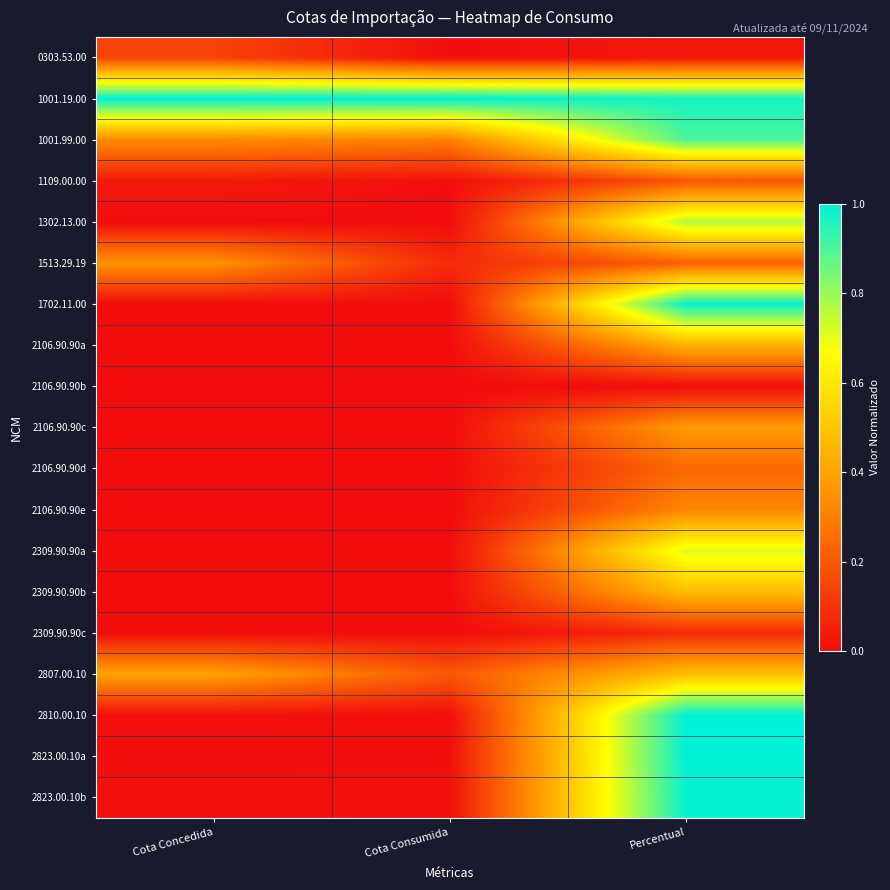

Reading right to left, extract all data points from this chart.

0303.53.00: Percentual=0.0	Cota Consumida=0.0	Cota Concedida=0.1
1001.19.00: Percentual=1.0	Cota Consumida=1.0	Cota Concedida=1.0
1001.99.00: Percentual=0.9	Cota Consumida=0.3	Cota Concedida=0.3
1109.00.00: Percentual=0.2	Cota Consumida=0.0	Cota Concedida=0.0
1302.13.00: Percentual=0.8	Cota Consumida=0.0	Cota Concedida=0.0
1513.29.19: Percentual=0.2	Cota Consumida=0.1	Cota Concedida=0.4
1702.11.00: Percentual=1.0	Cota Consumida=0.0	Cota Concedida=0.0
2106.90.90a: Percentual=0.4	Cota Consumida=0.0	Cota Concedida=0.0
2106.90.90b: Percentual=0.0	Cota Consumida=0.0	Cota Concedida=0.0
2106.90.90c: Percentual=0.4	Cota Consumida=0.0	Cota Concedida=0.0
2106.90.90d: Percentual=0.2	Cota Consumida=0.0	Cota Concedida=0.0
2106.90.90e: Percentual=0.3	Cota Consumida=0.0	Cota Concedida=0.0
2309.90.90a: Percentual=0.7	Cota Consumida=0.0	Cota Concedida=0.0
2309.90.90b: Percentual=0.5	Cota Consumida=0.0	Cota Concedida=0.0
2309.90.90c: Percentual=0.1	Cota Consumida=0.0	Cota Concedida=0.0
2807.00.10: Percentual=0.5	Cota Consumida=0.2	Cota Concedida=0.4
2810.00.10: Percentual=1.0	Cota Consumida=0.0	Cota Concedida=0.0
2823.00.10a: Percentual=1.0	Cota Consumida=0.0	Cota Concedida=0.0
2823.00.10b: Percentual=1.0	Cota Consumida=0.0	Cota Concedida=0.0